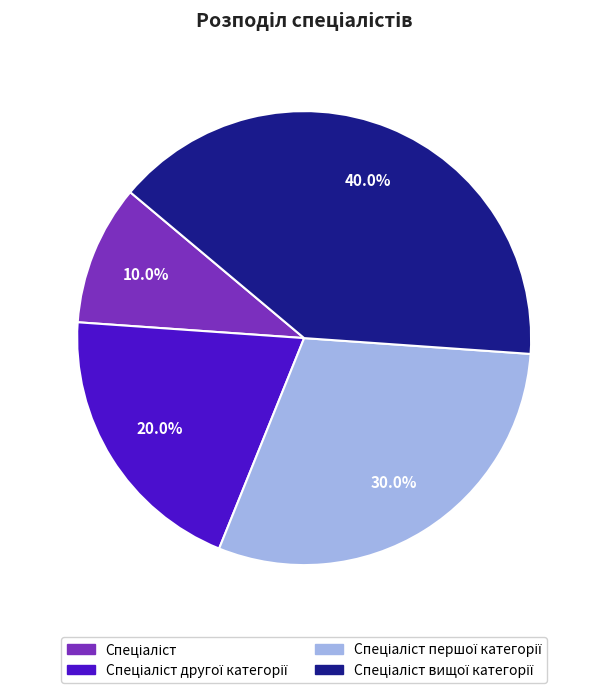

Does any single category account for the majority?

No